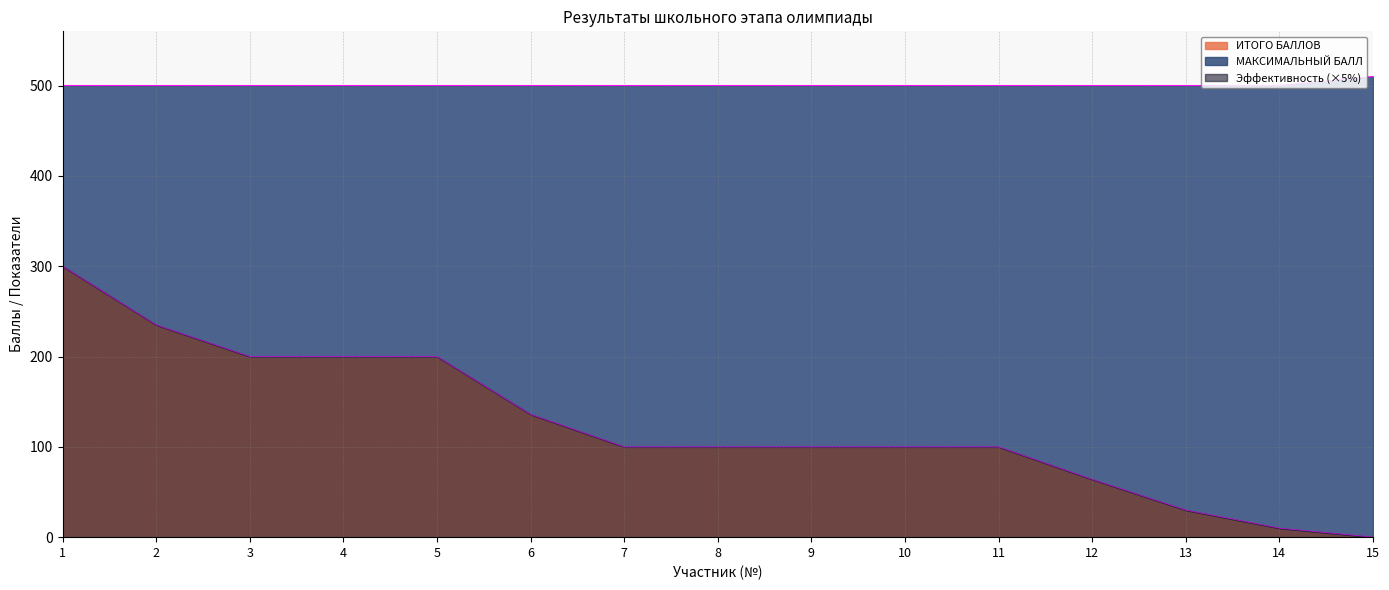

The value of ИТОГО БАЛЛОВ at 13 is 30. True or false?

True